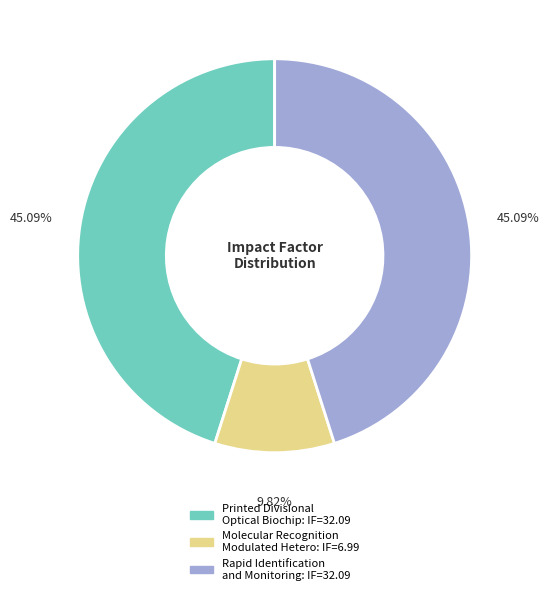

Count the number of slices in the pie.

3